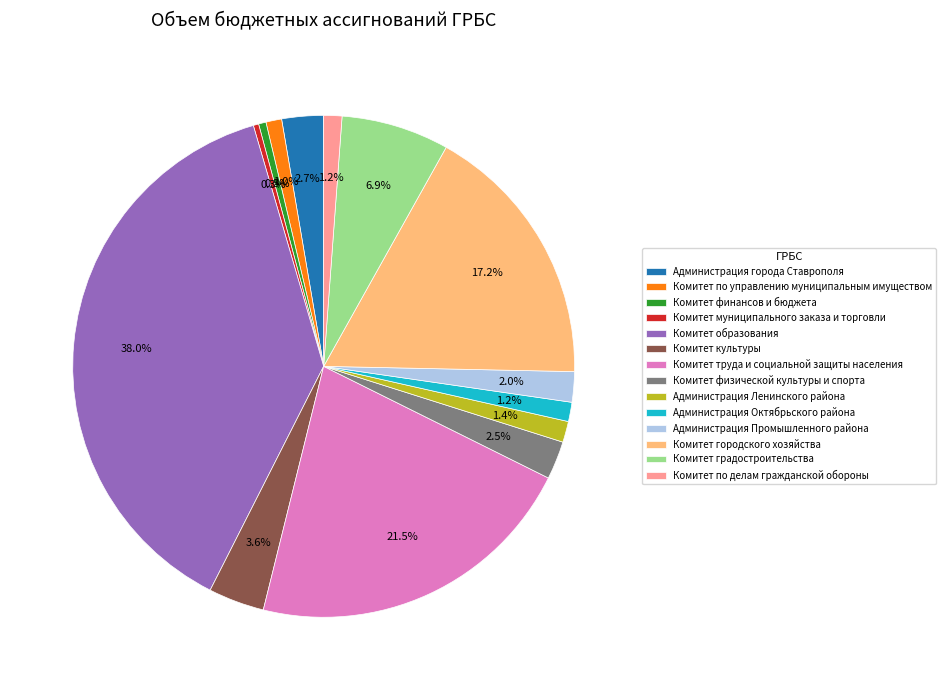

Count the number of slices in the pie.

14